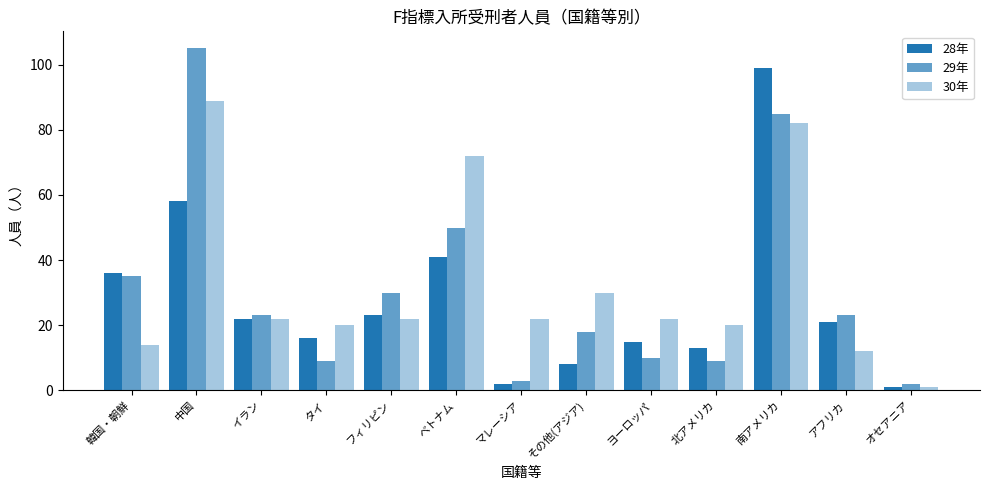

How many groups of bars are there?

13